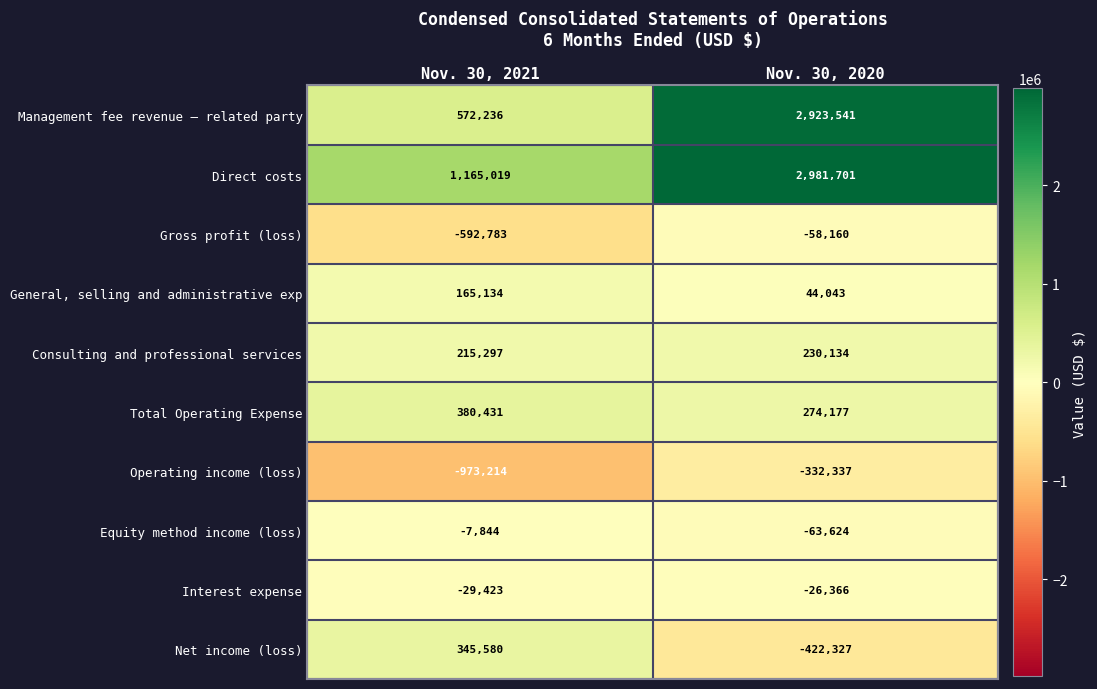

What is the total value across all series at Nov. 30, 2021?

1240433